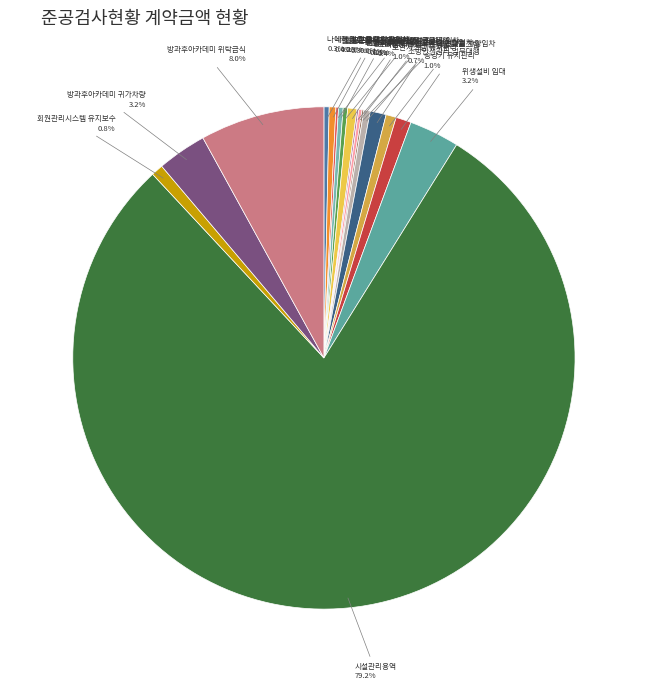

True or false: 나에게 길을 묻다 숙박비 accounts for 0% of the total.

True